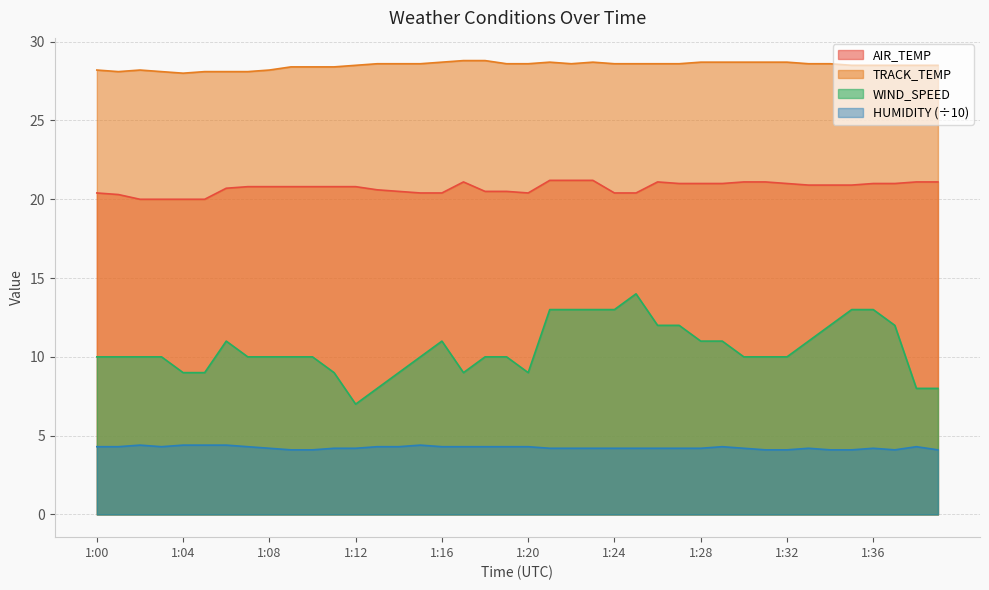

What is the sum of the TRACK_TEMP values at 1:33 and 1:14?

57.2